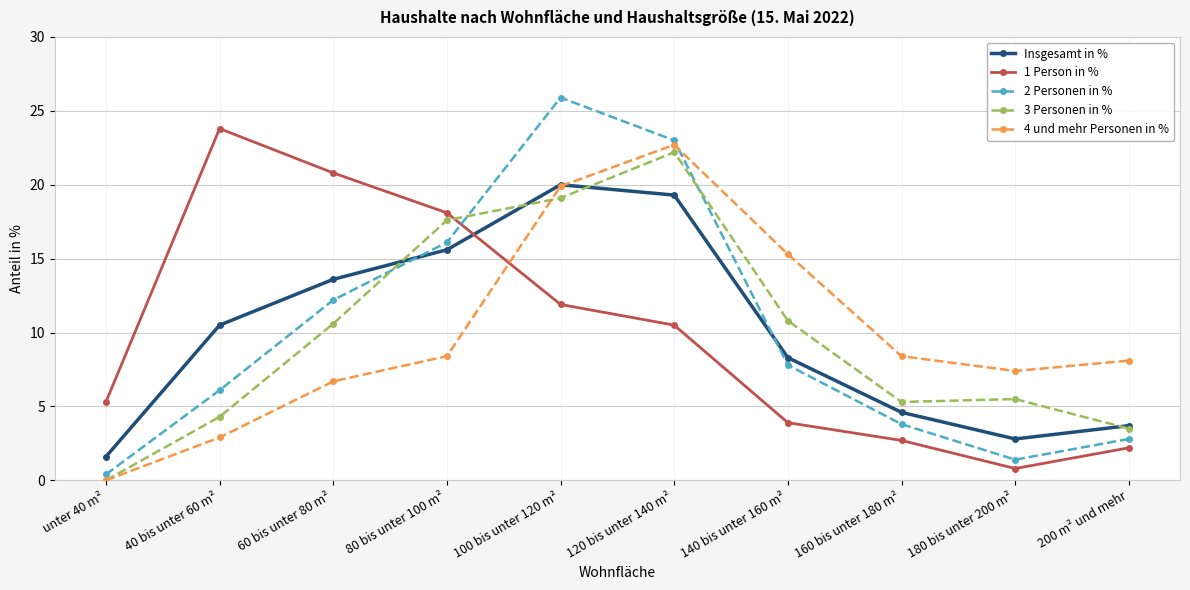

What is the difference between the 3 Personen in % values at unter 40 m² and 200 m² und mehr?

3.5